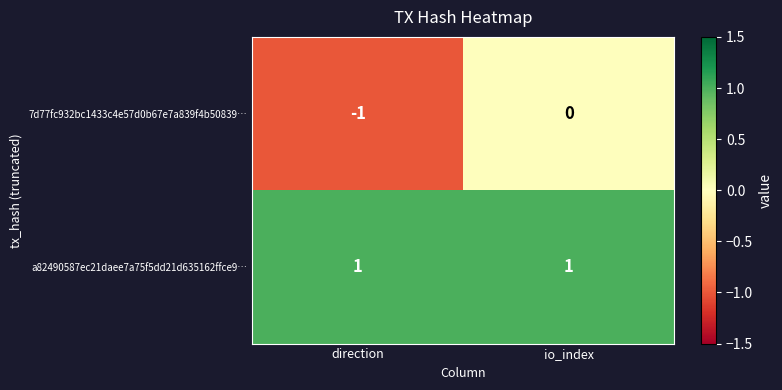

Reading right to left, extract all data points from this chart.

7d77fc932bc1433c4e57d0b67e7a839f4b50839…: io_index=0	direction=-1
a82490587ec21daee7a75f5dd21d635162ffce9…: io_index=1	direction=1